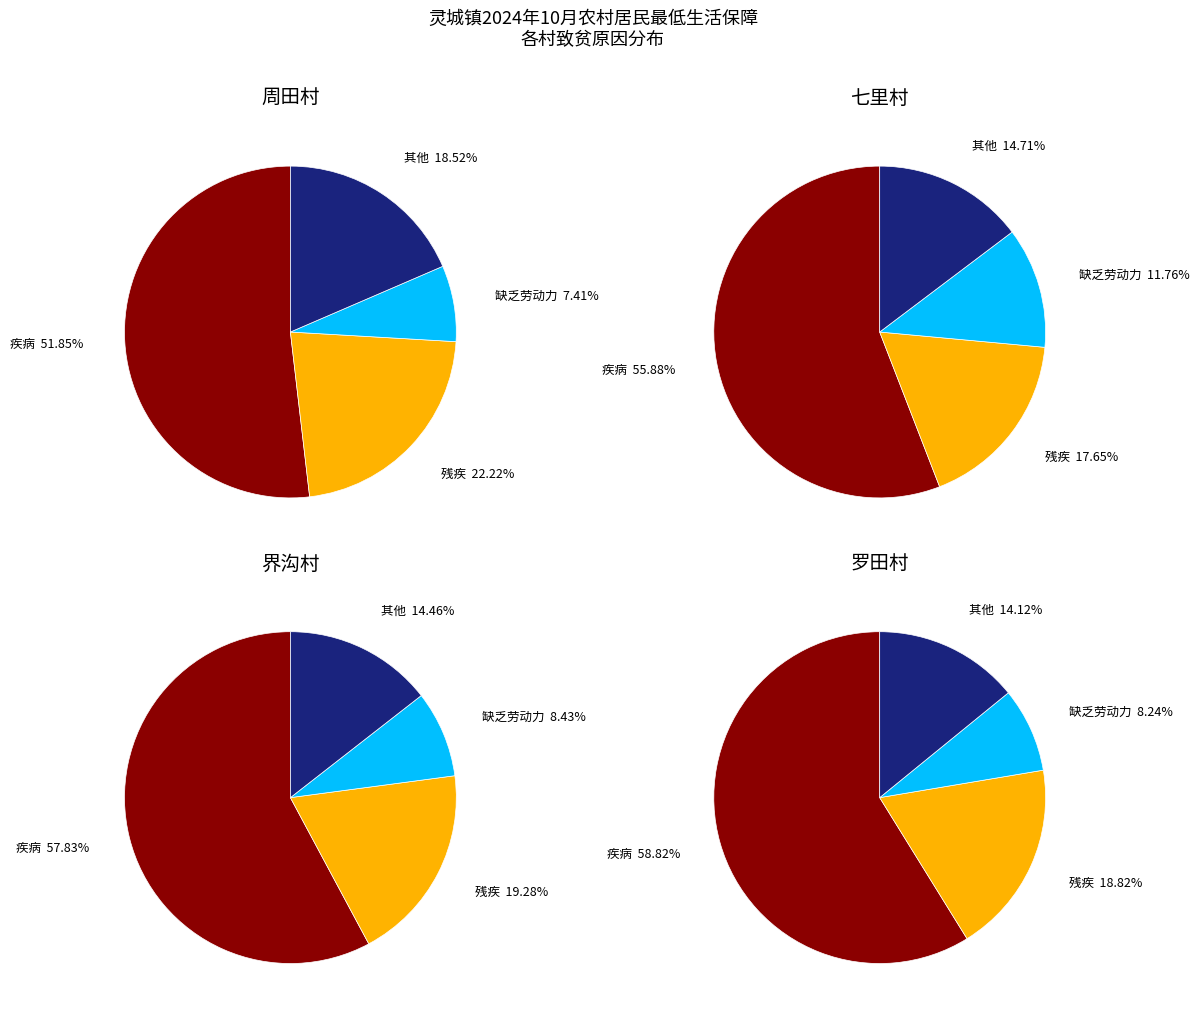

Count the number of slices in the pie.

4